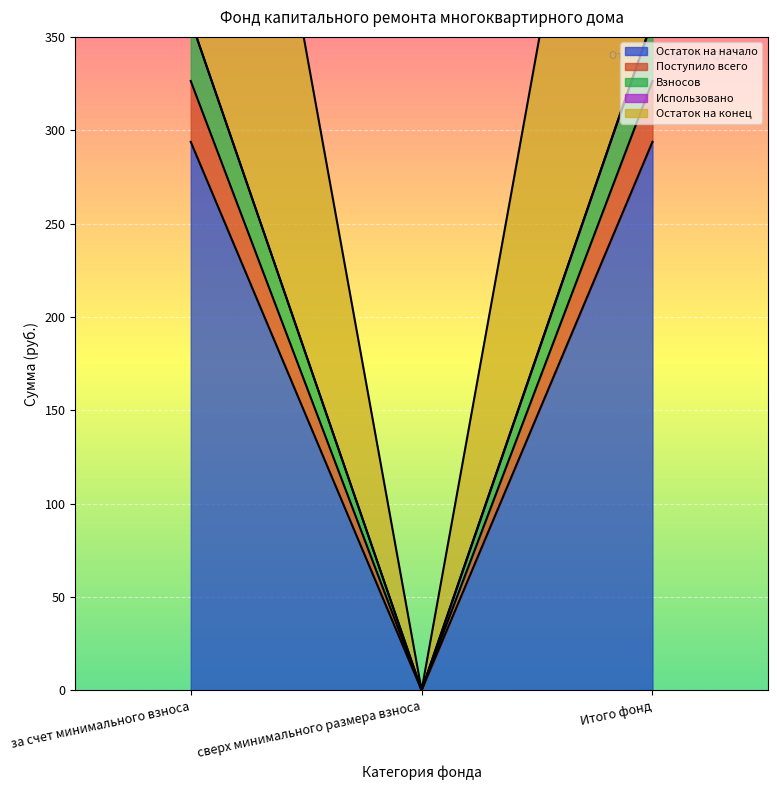

Is it true that Взносов equals 498.9 at Итого фонд?

False